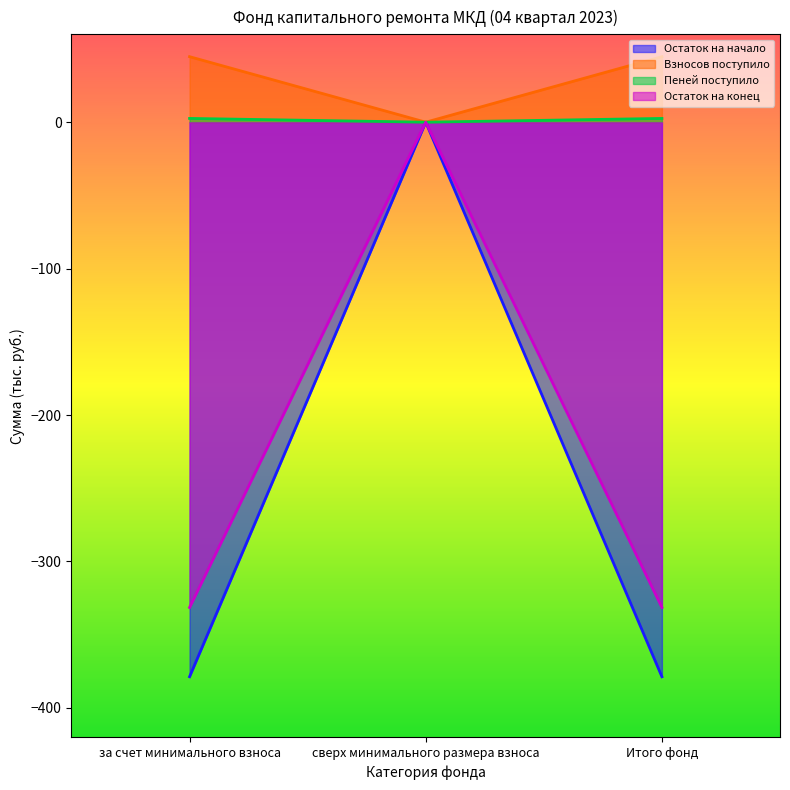

Which series has the largest total across all categories?

Взносов поступило